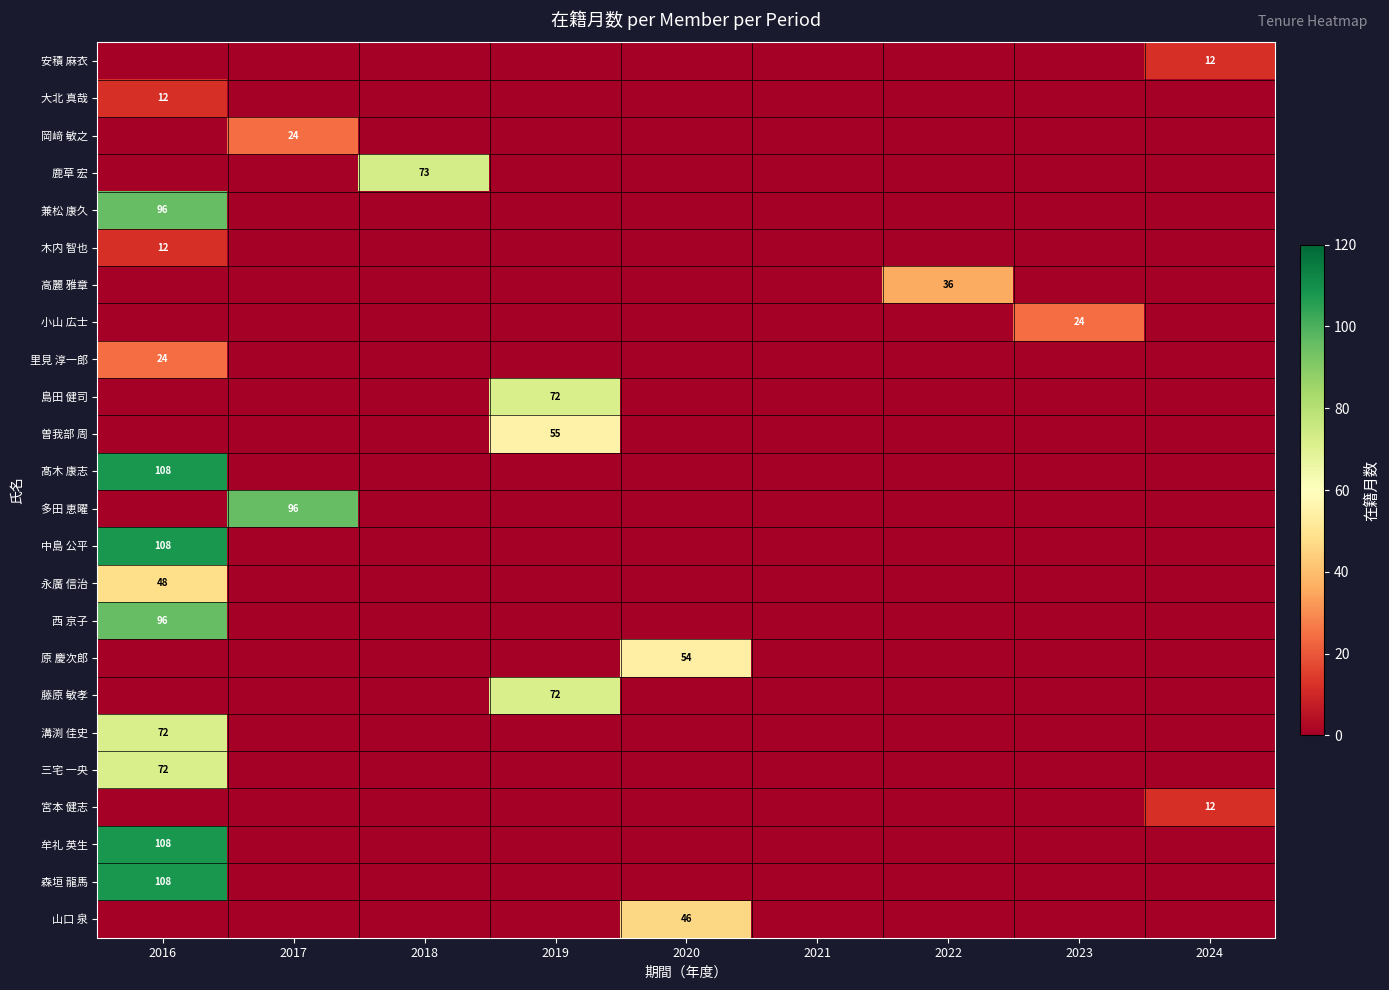

How many series are shown in this chart?

24